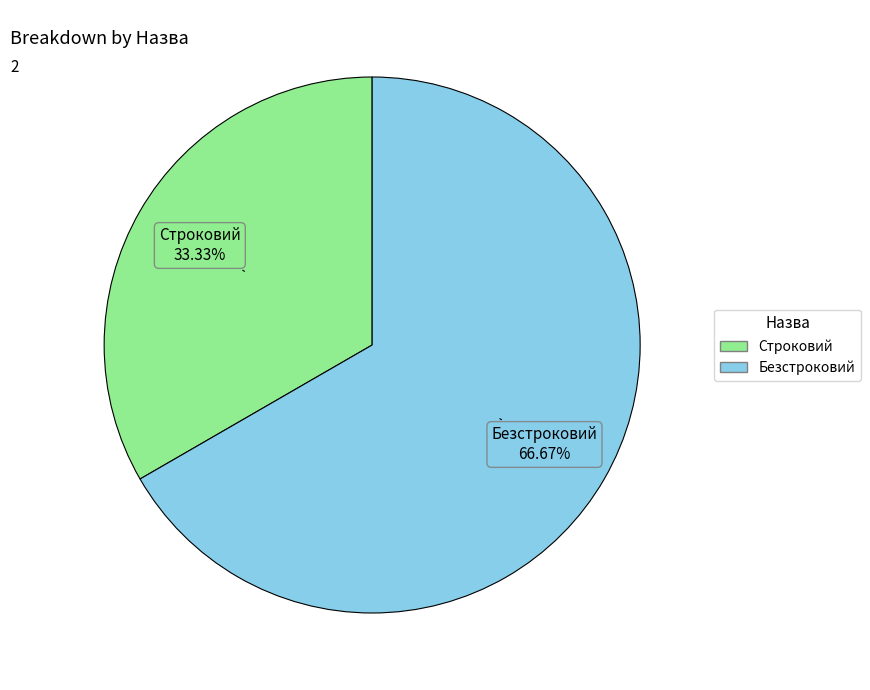

To the nearest percent, what is the average slice percentage?

50%